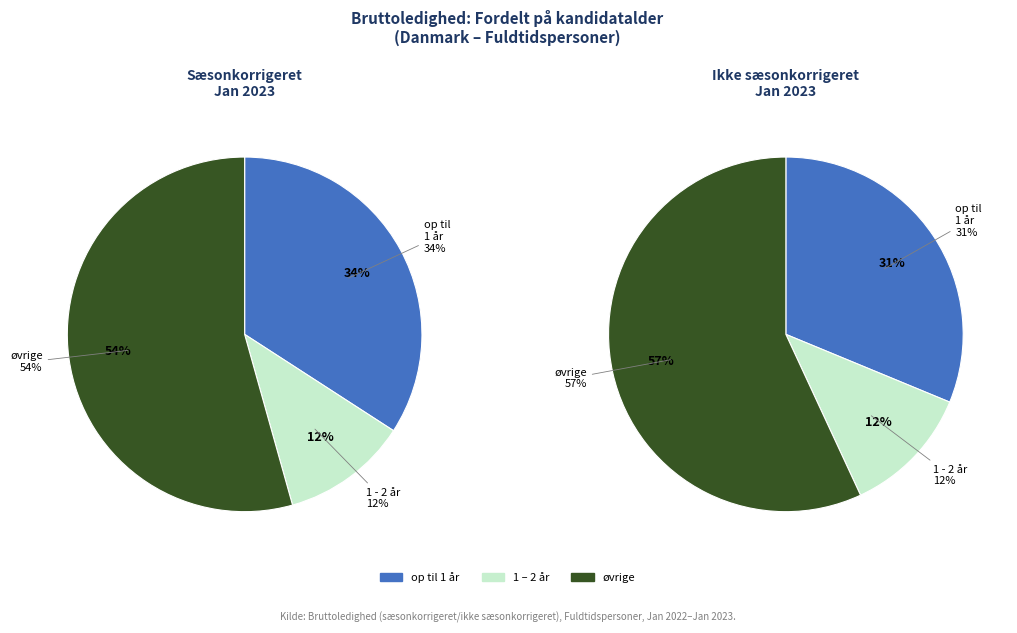

Count the number of slices in the pie.

3